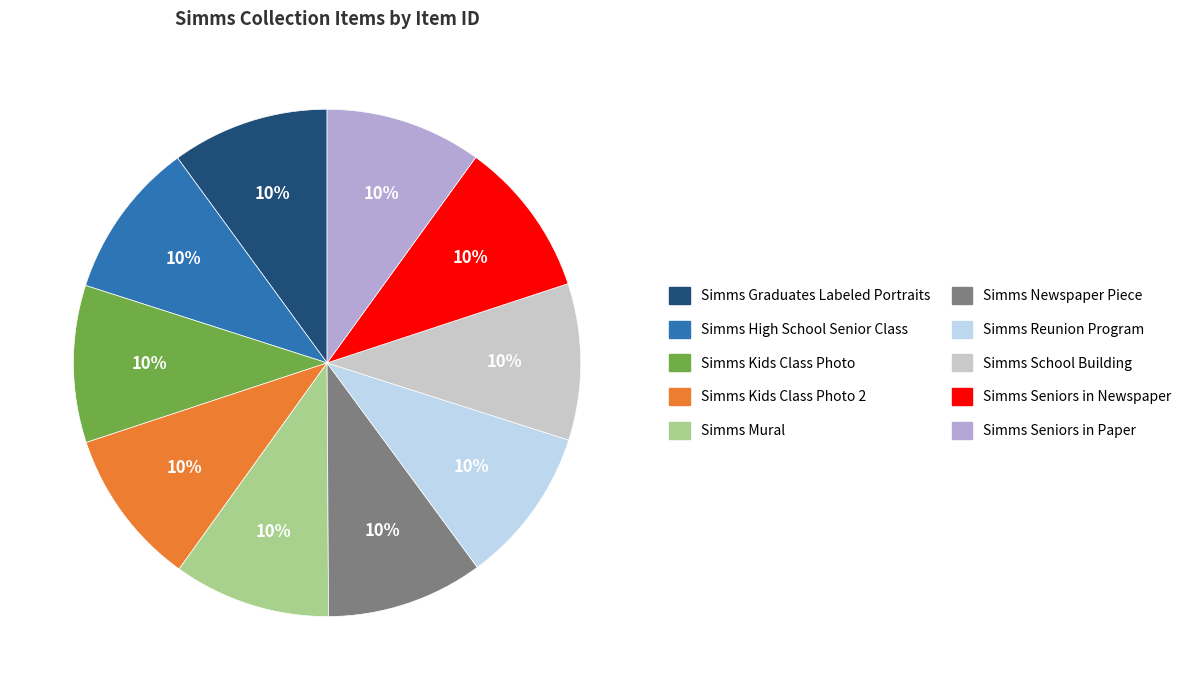

To the nearest percent, what is the average slice percentage?

10%